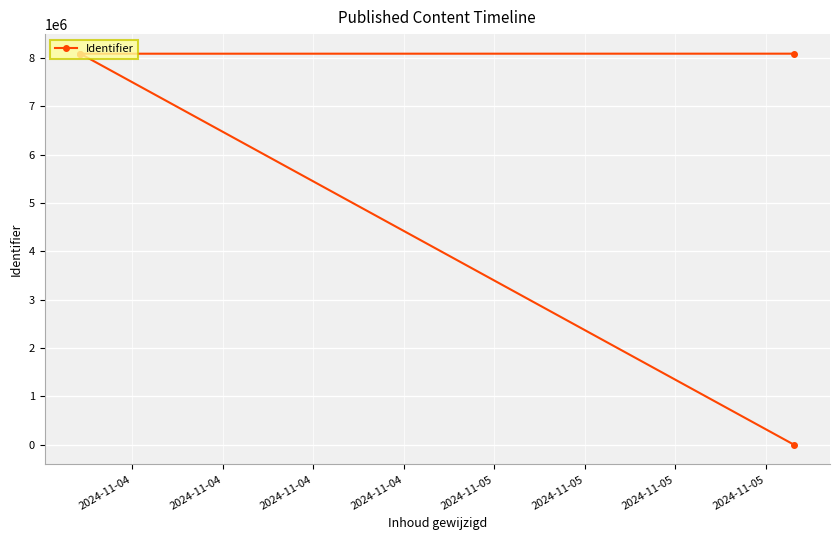

True or false: the data shows 4913376 at 2024-11-04.

False